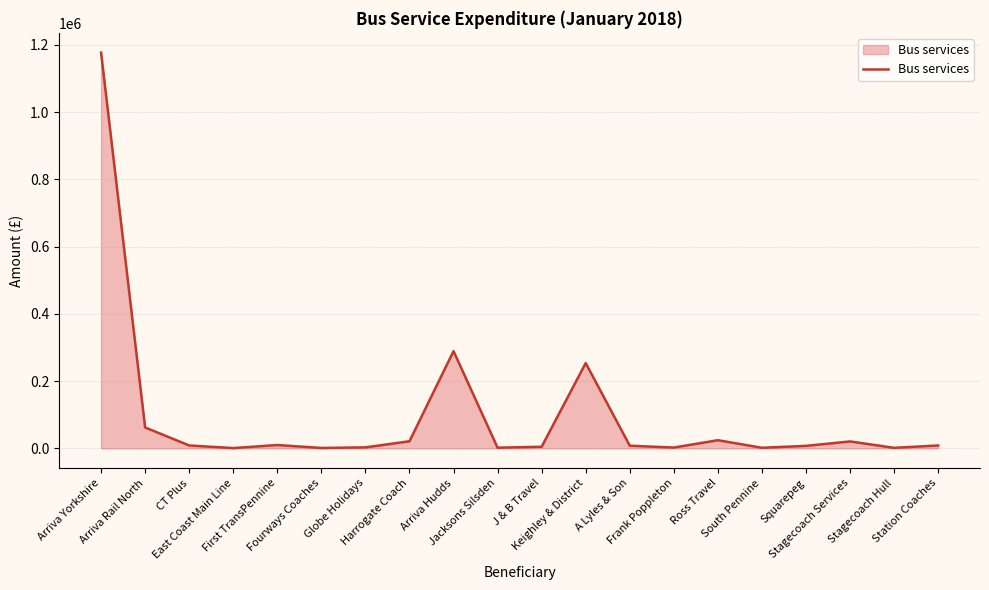

What is the maximum value shown in the chart?

1177234